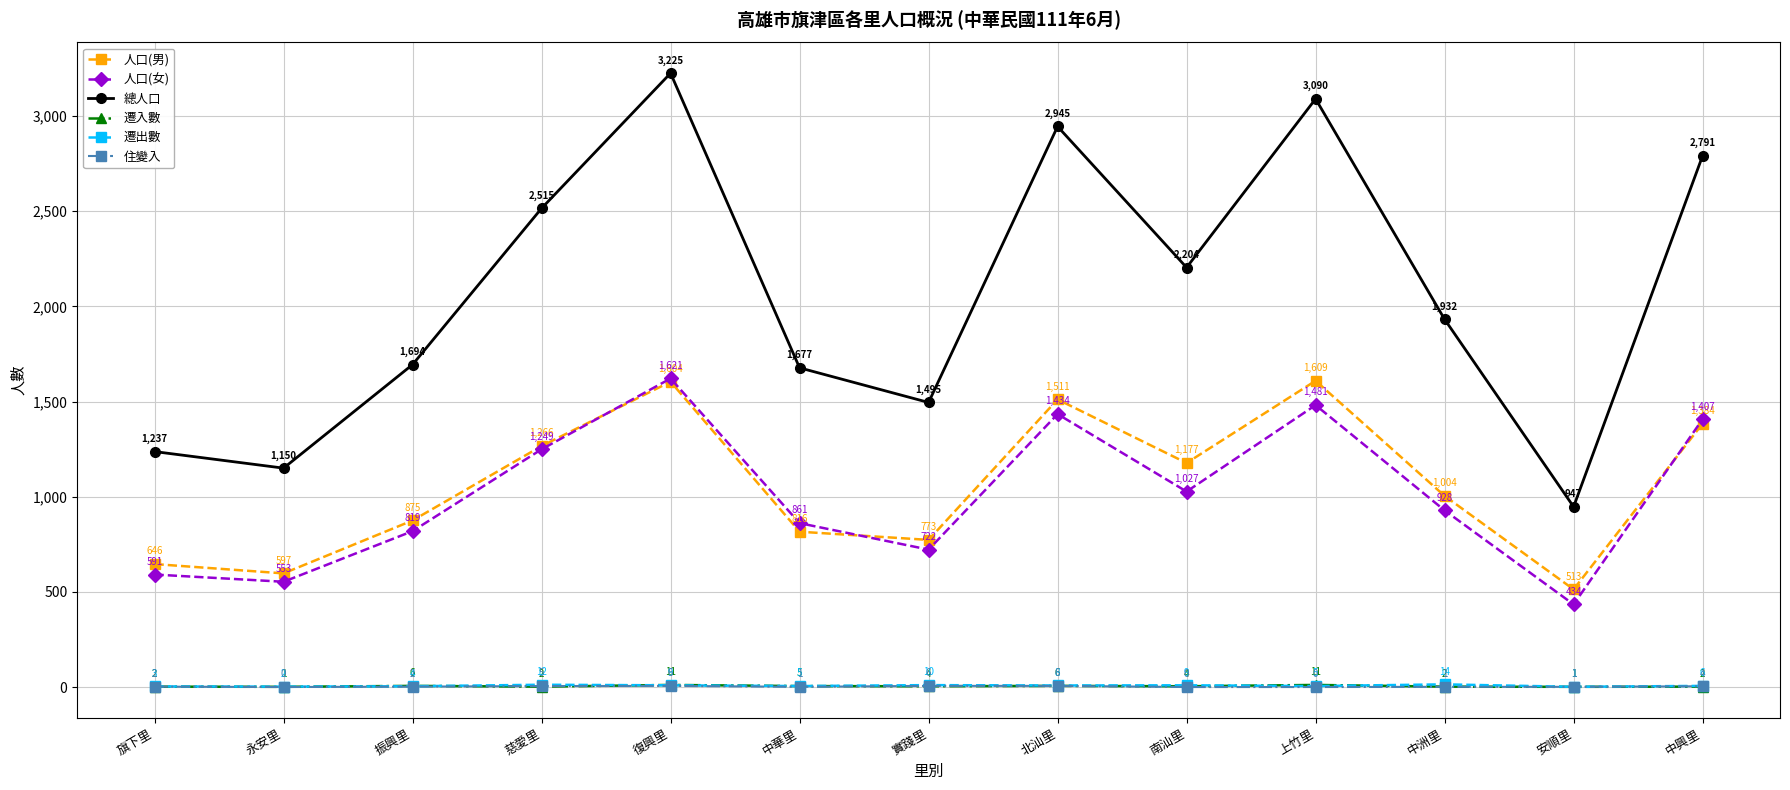

In 人口(男), how many points are higher than both neighbors (excluding endpoints)?

3